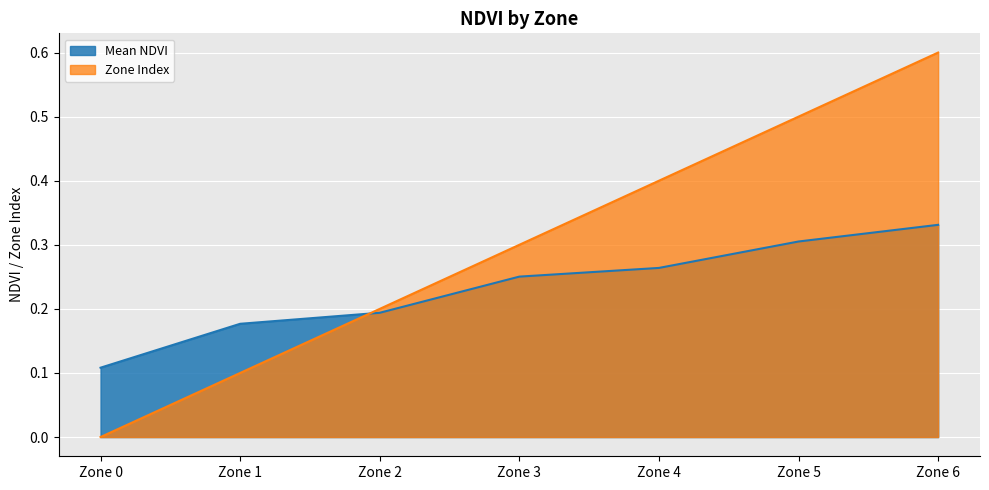

Read the Mean NDVI value at Zone 5.

0.3